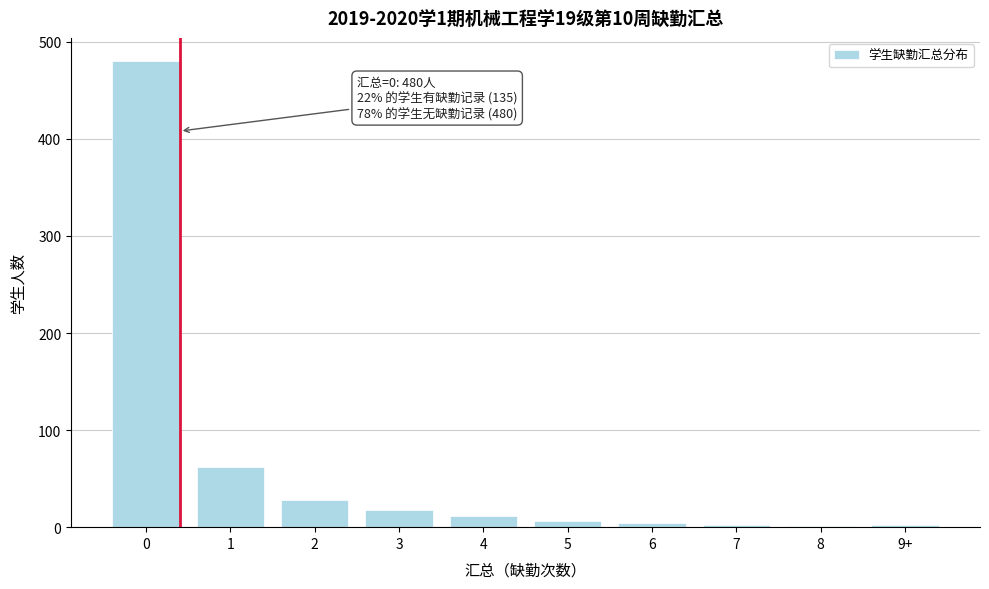

The value at 1 is 95. True or false?

False